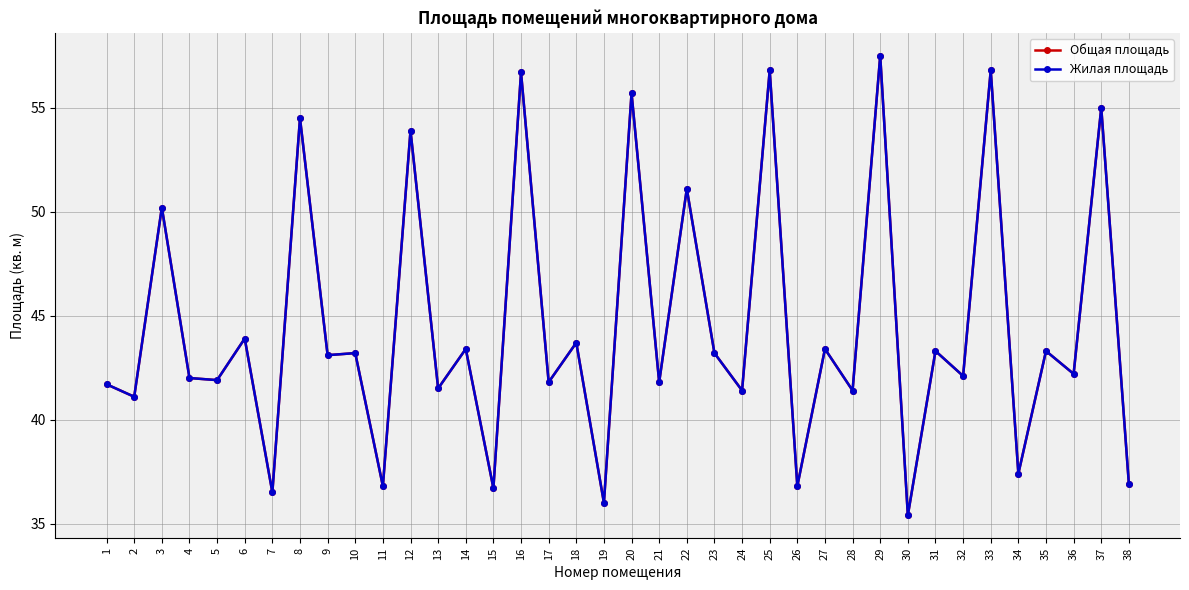

At which label is Жилая площадь closest to 46?

6